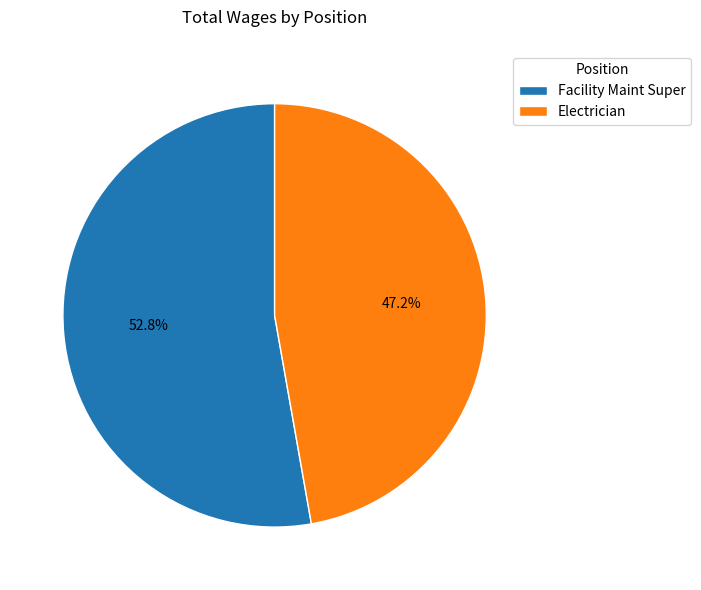

What percentage is the Electrician slice, to the nearest percent?

47%